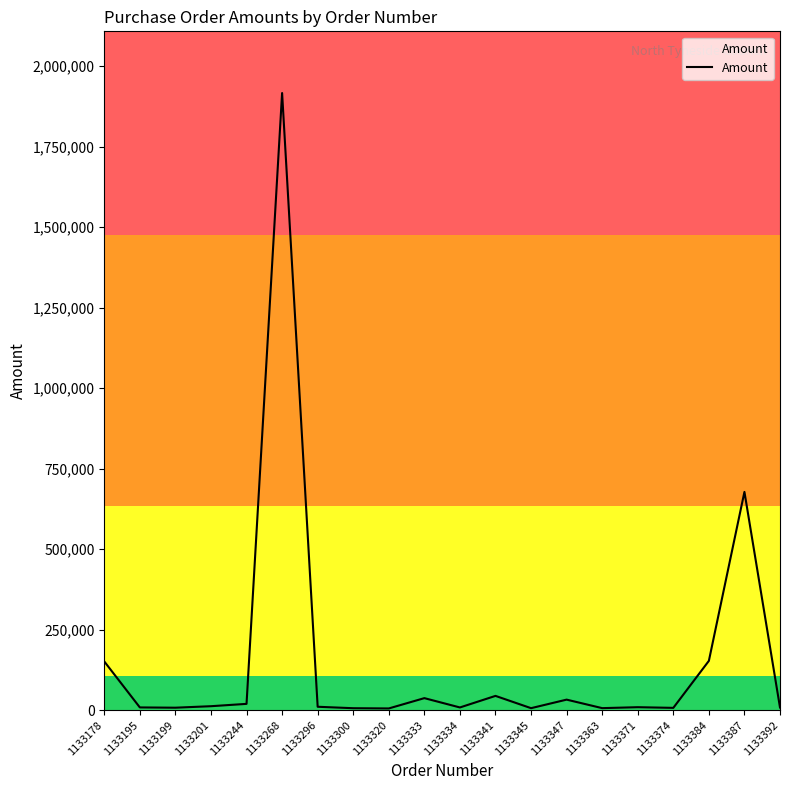

The chart shows a value of 8107.6 at 1133334. True or false?

True